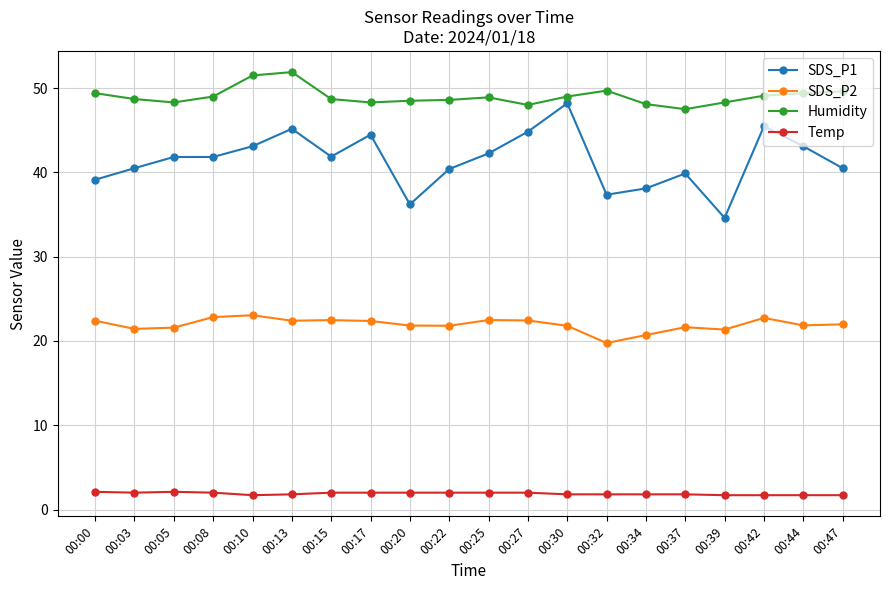

True or false: SDS_P1 has a value of 45.2 at 00:13.

True